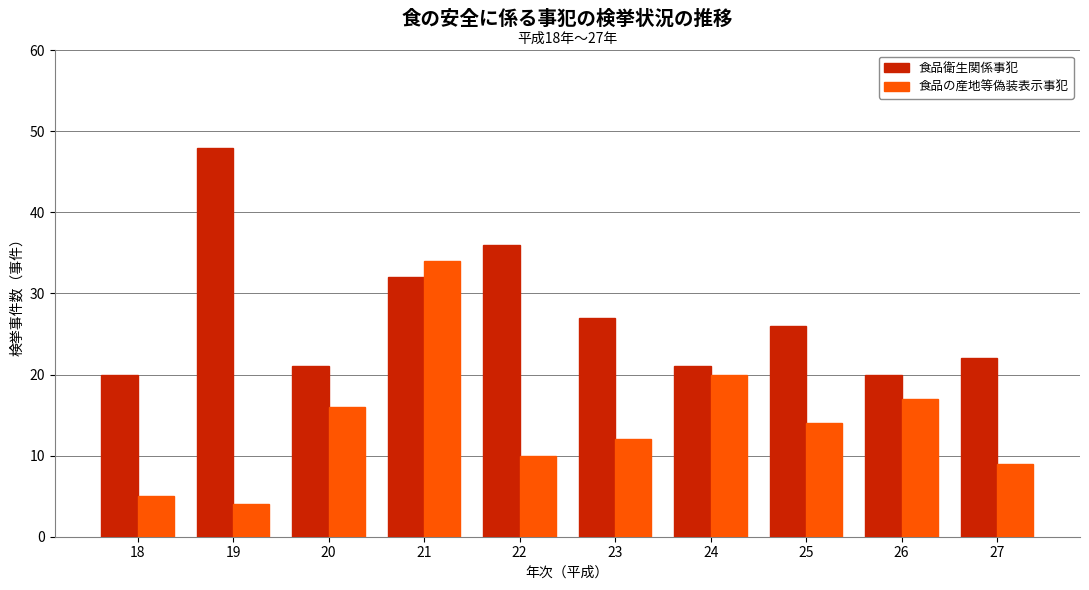

How many bars are there in each group?

2